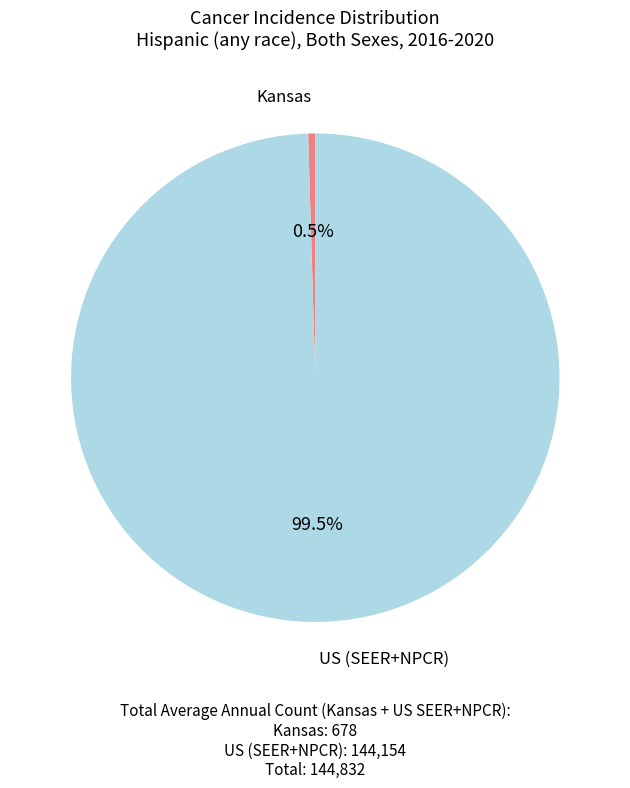

What is the ratio of the value at US (SEER+NPCR) to the value at Kansas?

212.6